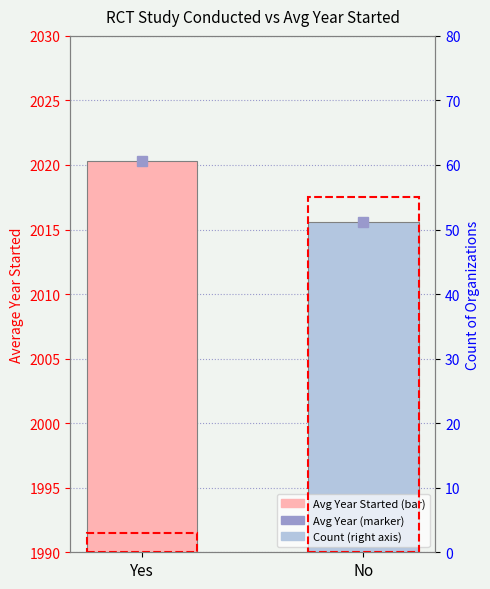

How many data points in Avg Year Started are less than 2020?

1